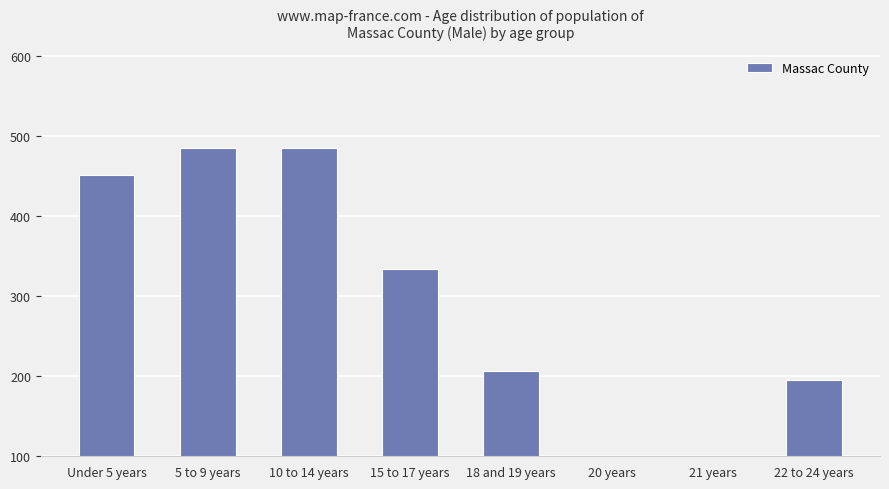

What is the minimum value shown in the chart?

66